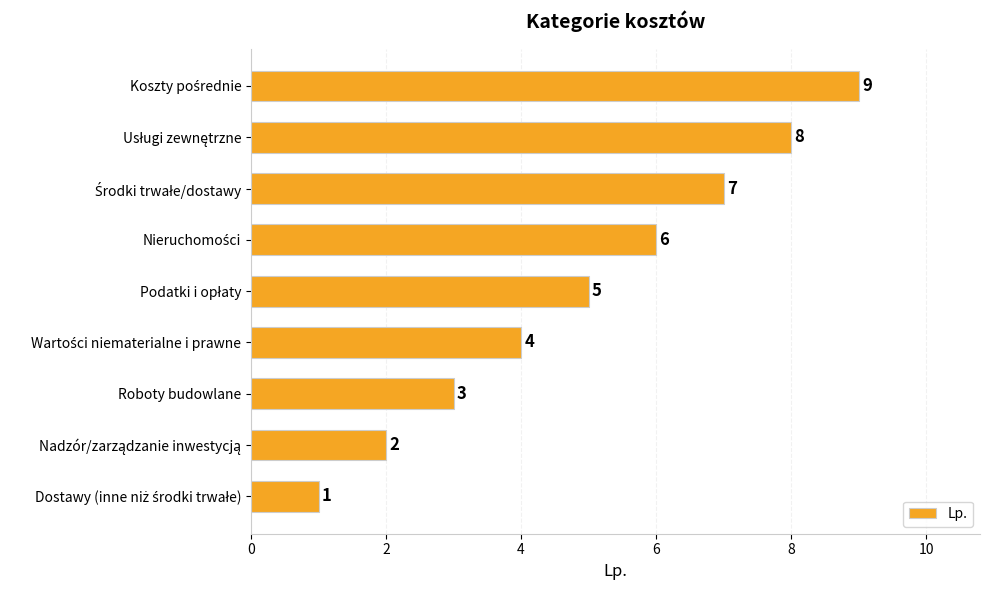

What is the greatest value displayed?

9